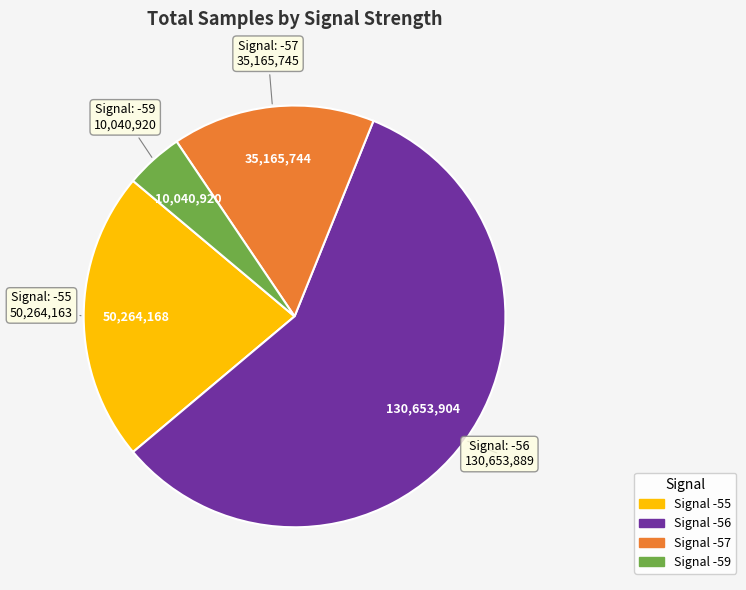

Does any single category account for the majority?

Yes